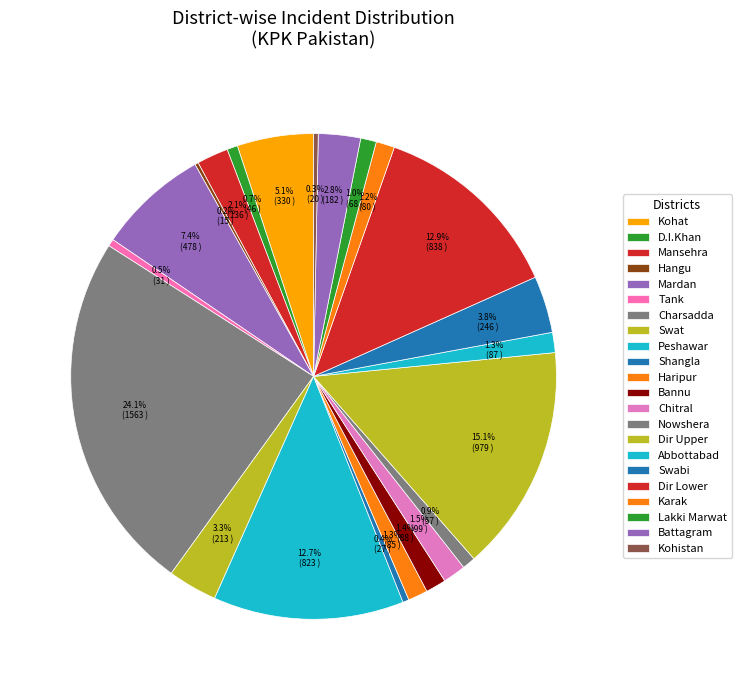

Does any single category account for the majority?

No